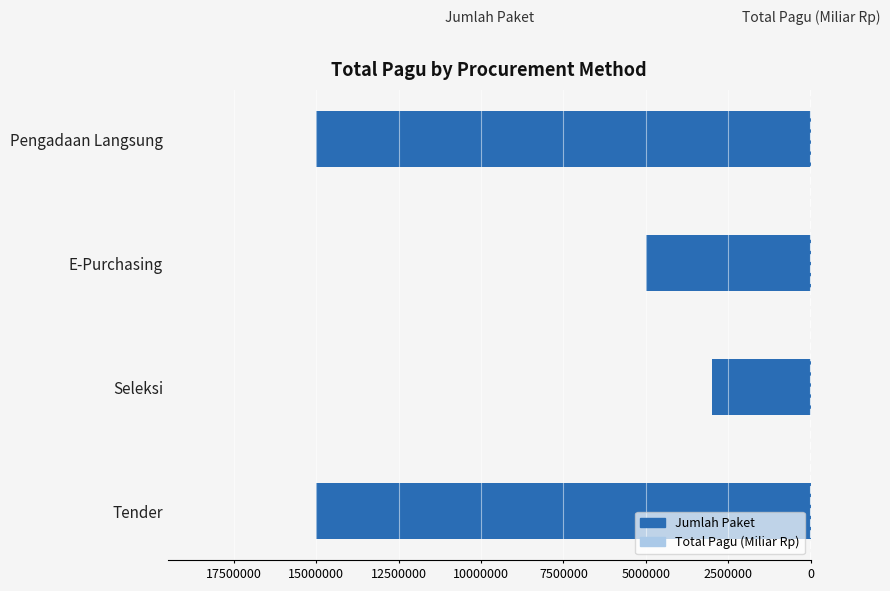

The Total Pagu (Miliar Rp) series shows 10.2 at E-Purchasing. True or false?

False